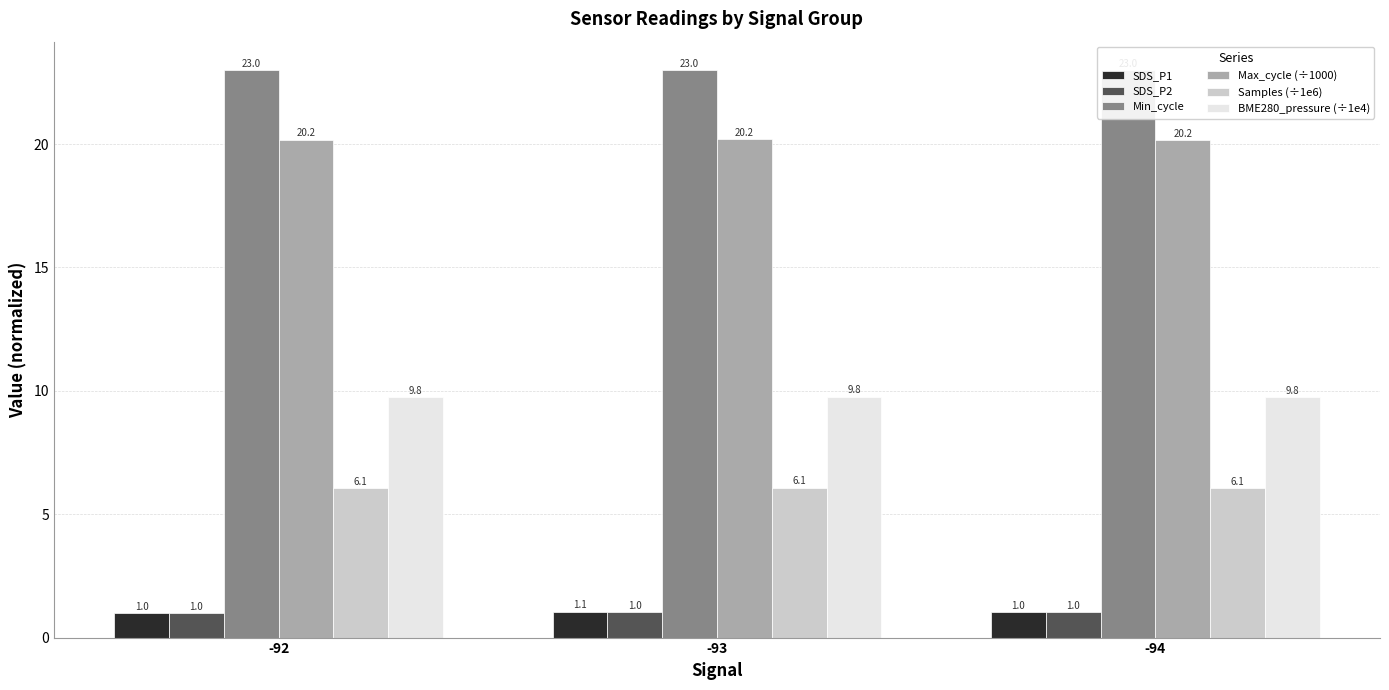

The value of SDS_P2 at -94 is 1.4. True or false?

False